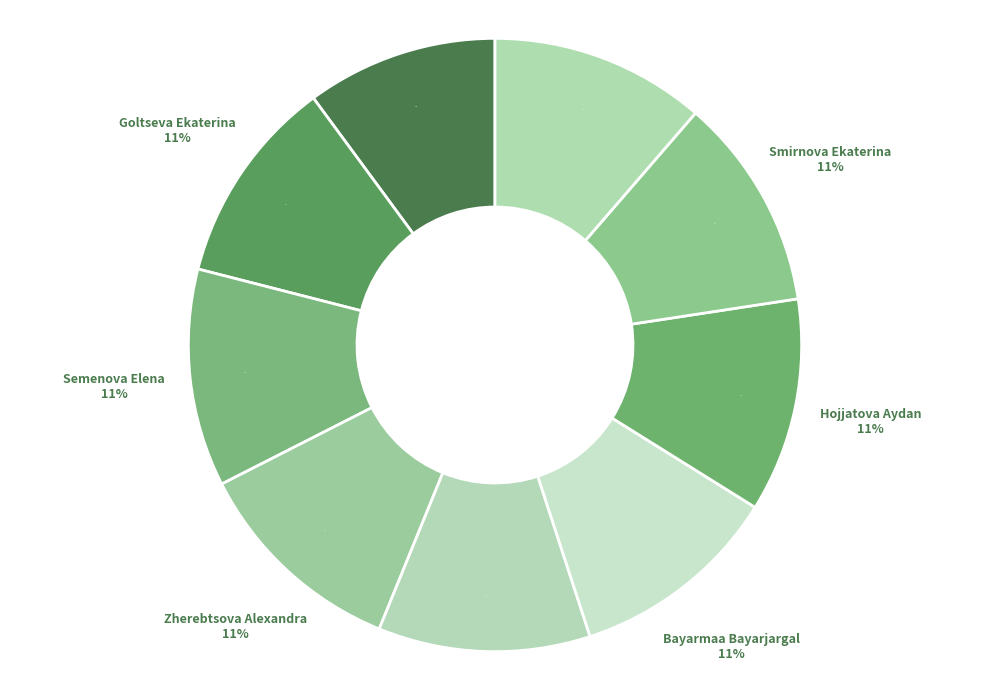

What percentage is the Semenova Elena slice, to the nearest percent?

11%